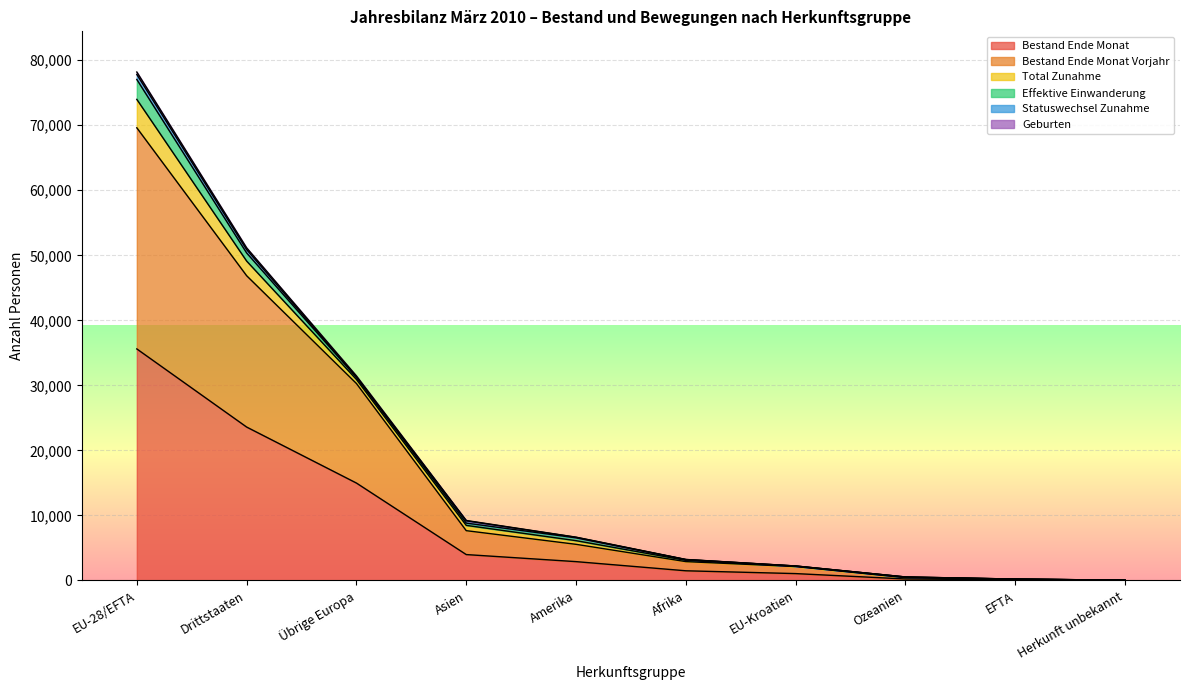

Where does the Bestand Ende Monat Vorjahr series first go above 5558?

EU-28/EFTA